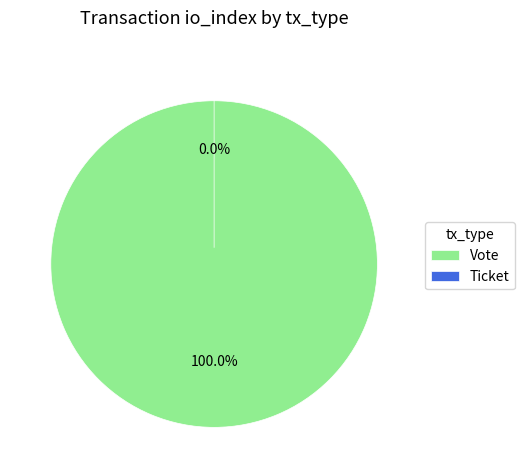

To the nearest percent, what is the difference between the largest and smallest slice percentages?

100%